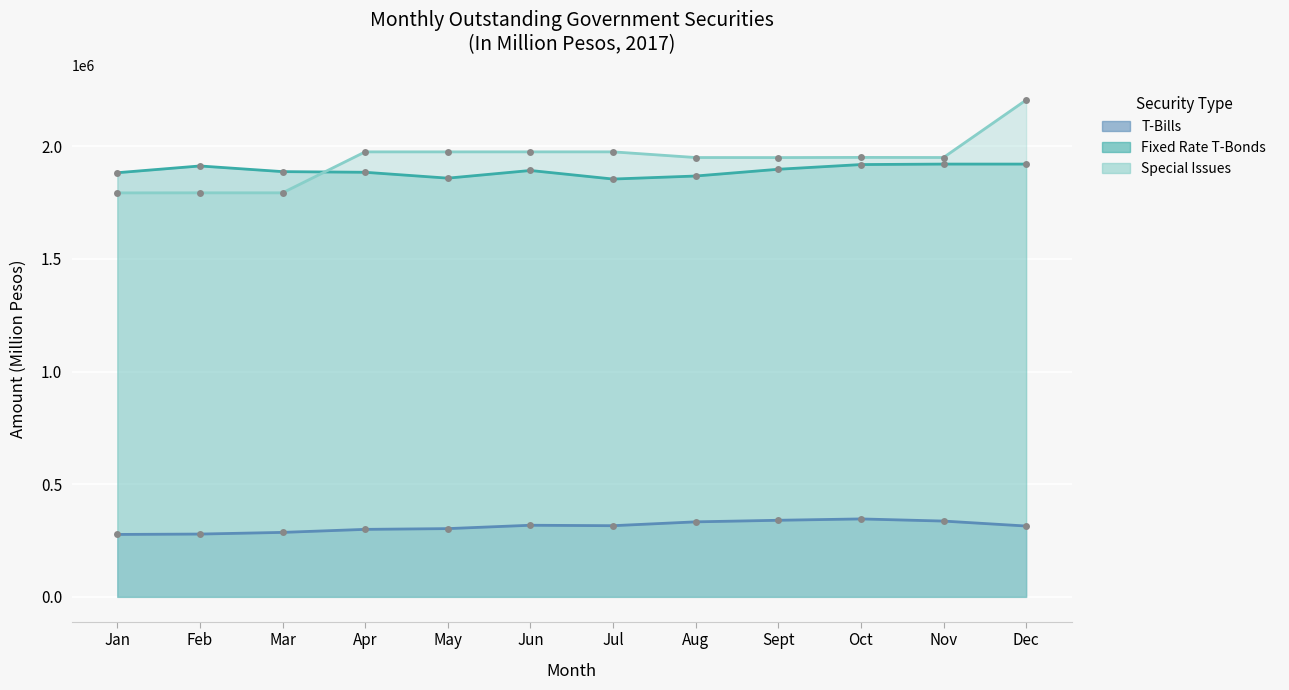

In T-Bills, how many points are lower than both neighbors (excluding endpoints)?

1